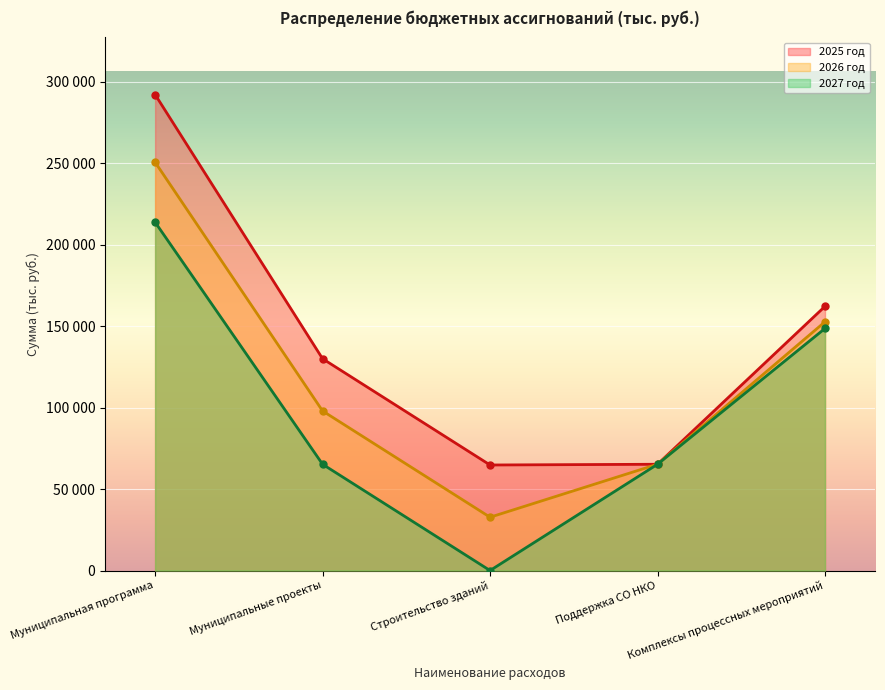

Reading left to right, list all the values displayed in this chart.

2025 год: 292040.5	129948.0	64748.0	65200.0	162092.5
2026 год: 250517.8	97908.6	32708.6	65200.0	152609.2
2027 год: 213726.3	65200.0	0.0	65200.0	148526.3